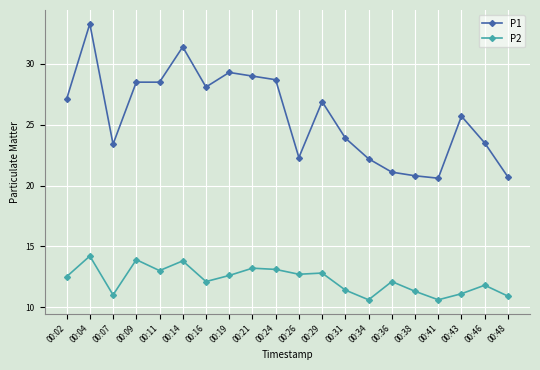

What is the spread (max minus min) of values at 00:43?

14.6